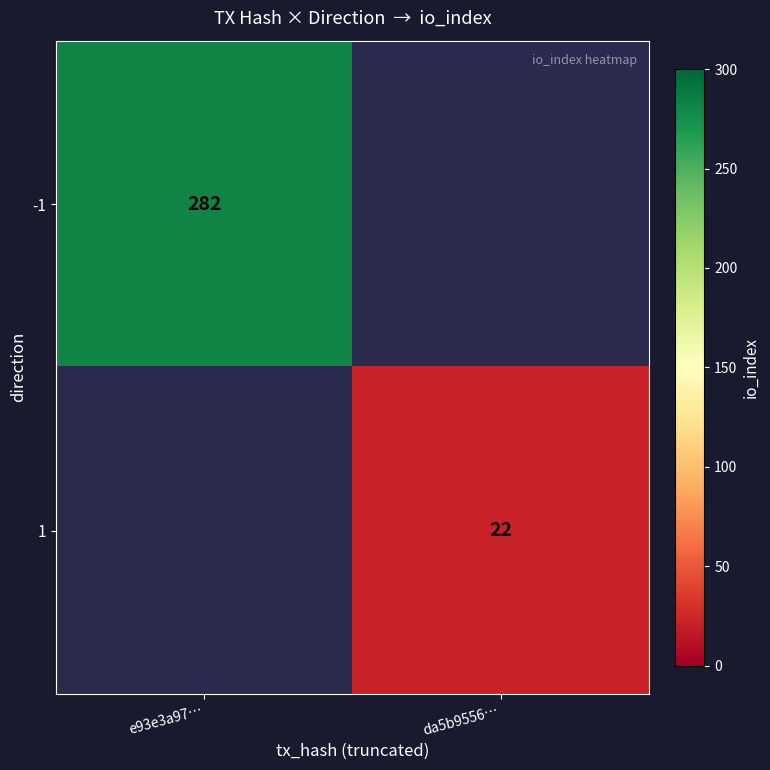

Is it true that -1 equals 282 at e93e3a97…?

True